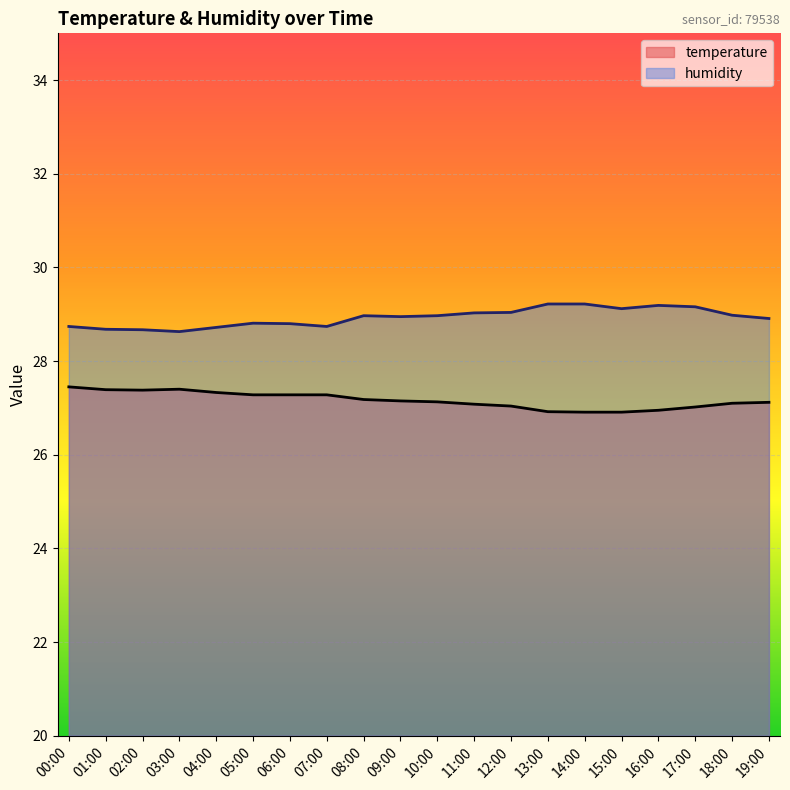

Reading left to right, extract all data points from this chart.

temperature: 27.4	27.4	27.4	27.4	27.3	27.3	27.3	27.3	27.2	27.1	27.1	27.1	27.0	26.9	26.9	26.9	26.9	27.0	27.1	27.1
humidity: 28.7	28.7	28.7	28.6	28.7	28.8	28.8	28.7	29.0	28.9	29.0	29.0	29.0	29.2	29.2	29.1	29.2	29.2	29.0	28.9